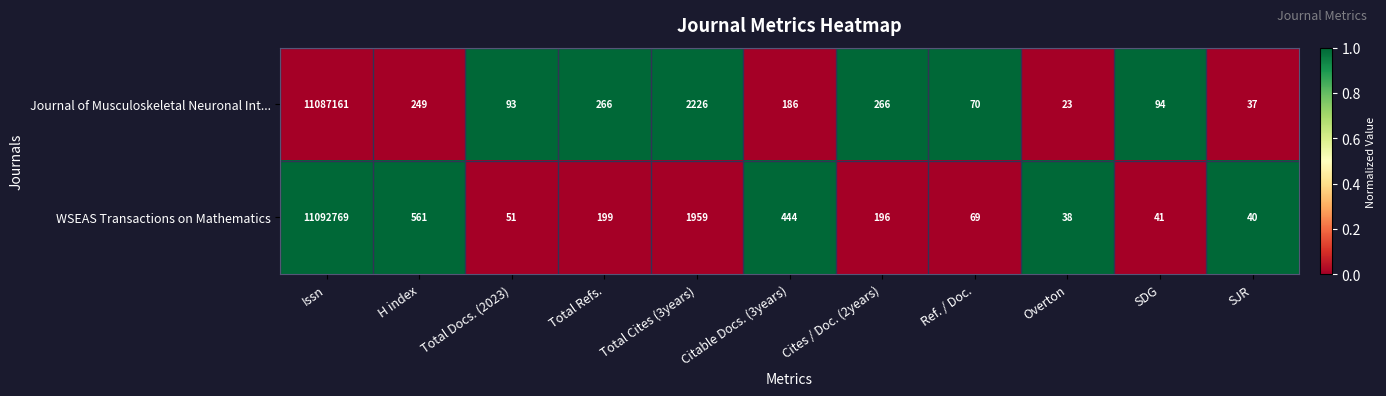

What is the difference between the maximum and second lowest values in the Journal of Musculoskeletal Neuronal Int... series?

11087124